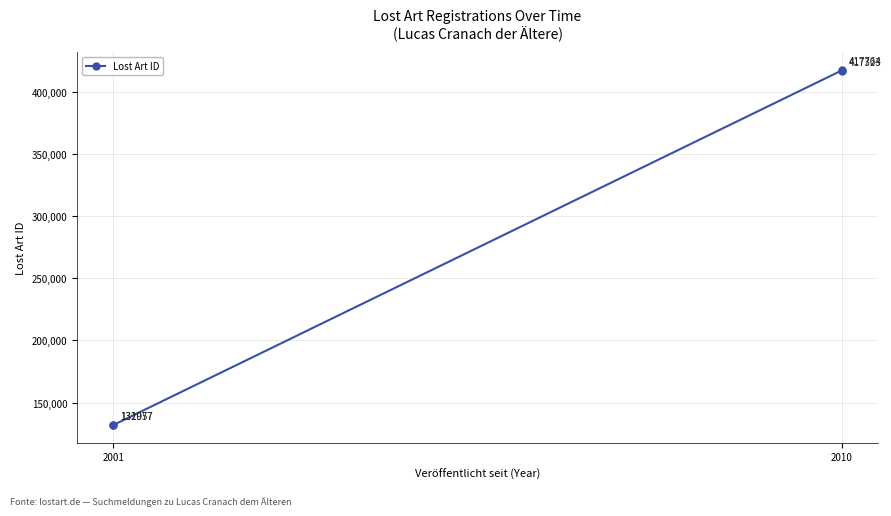

What is the difference between the values at 2010 and 2001?

285266